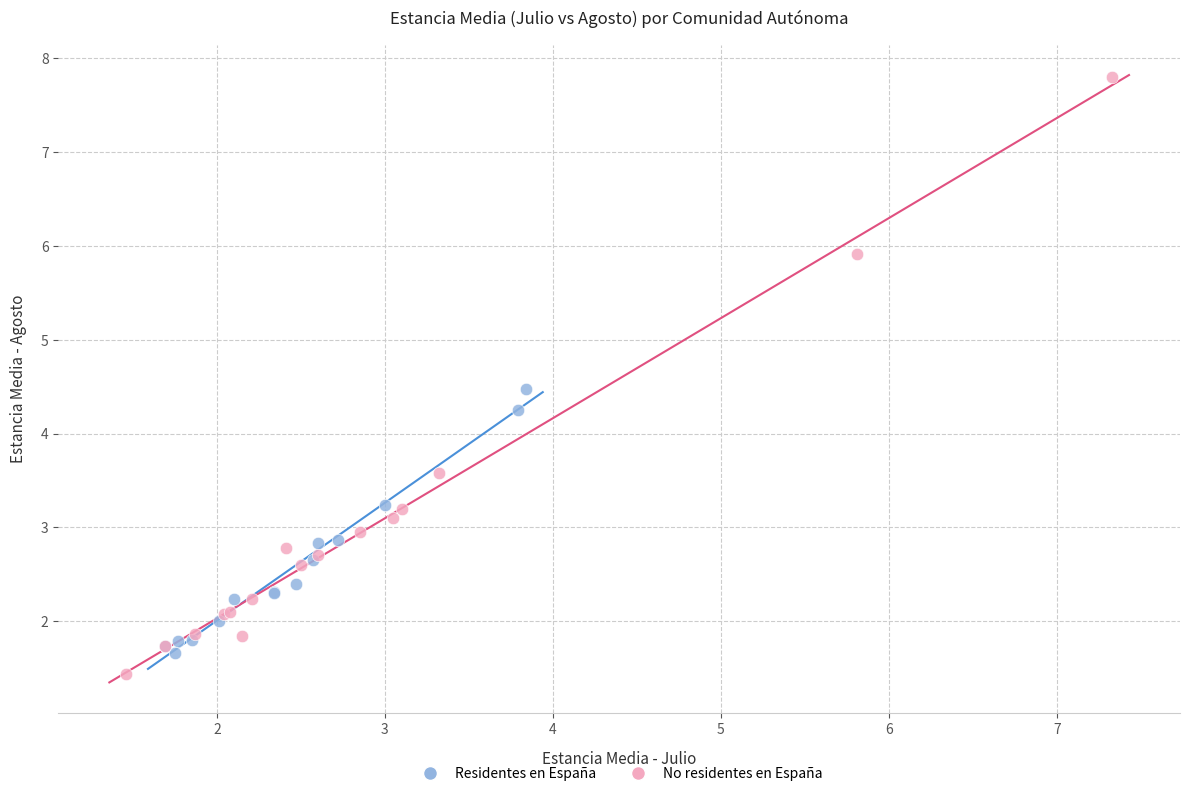

Which series reaches the maximum Y coordinate?

No residentes en España